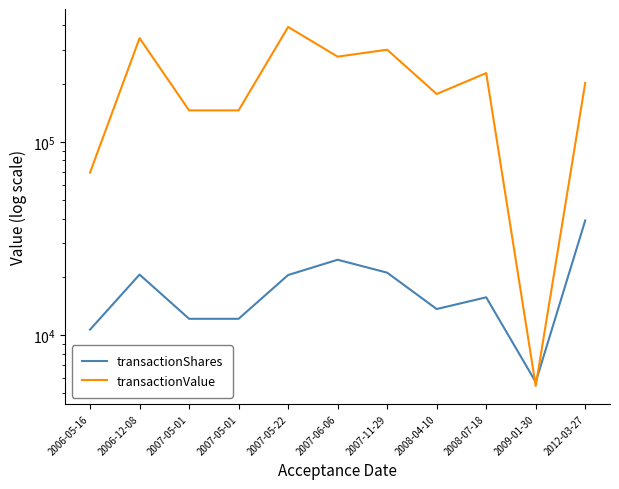

Which series has the widest spread of values?

transactionValue